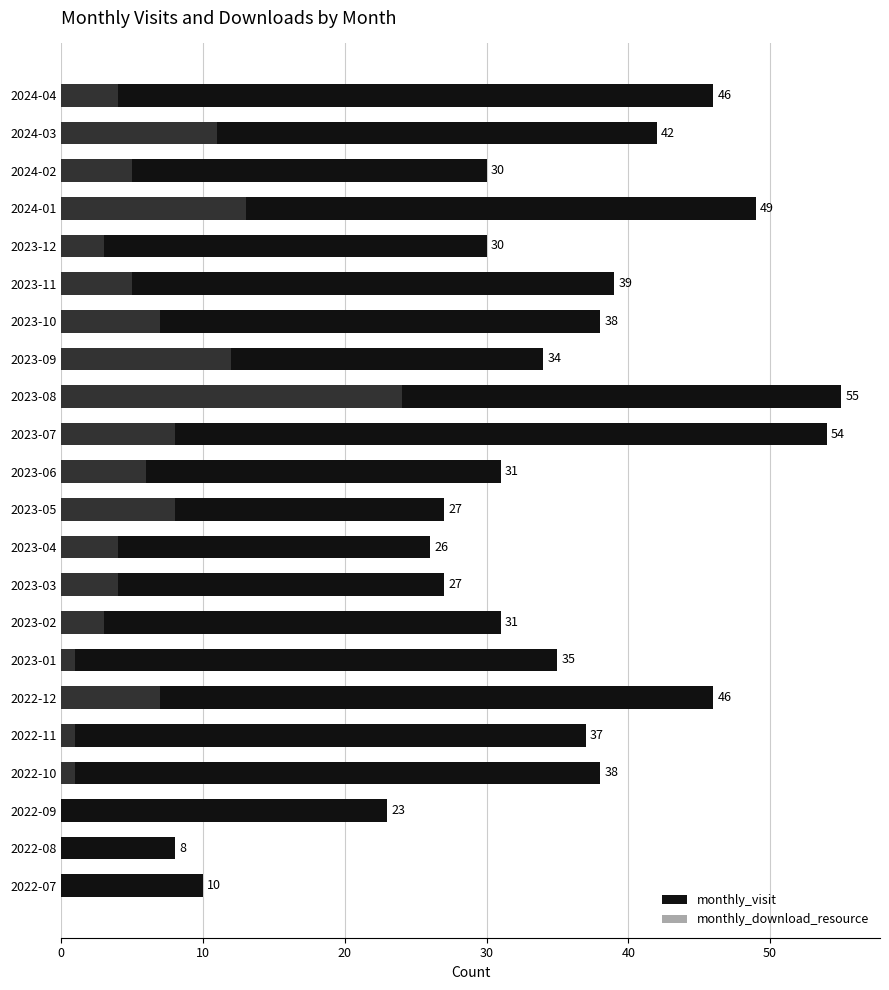

What is the average value of the monthly_download_resource series?

6